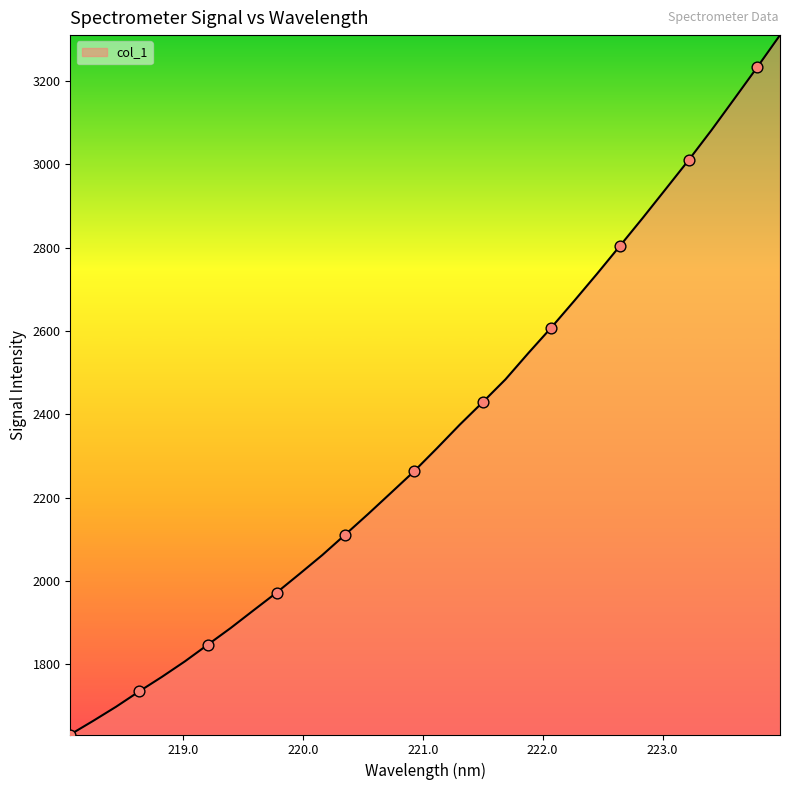

What is the difference between the maximum and minimum values?

1678.6